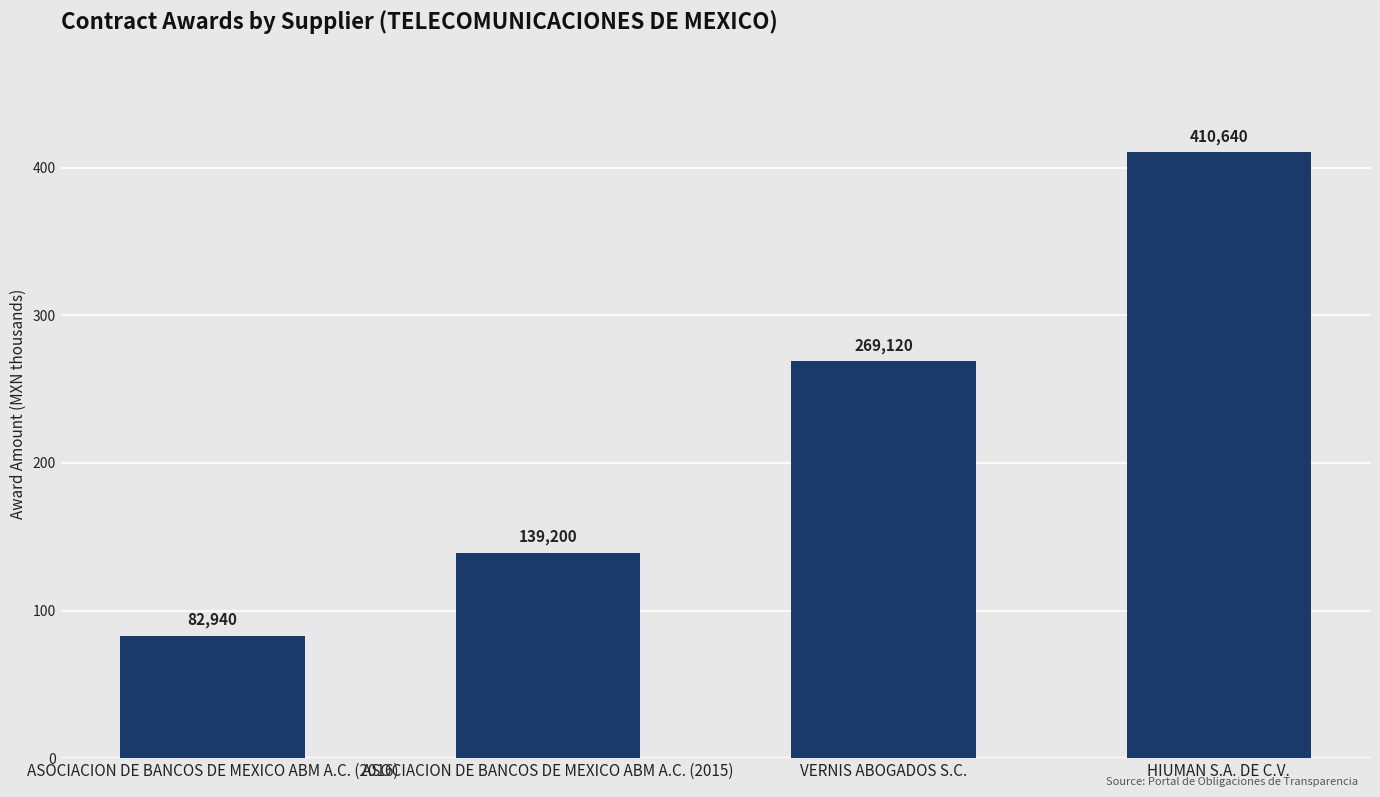

Where is the data nearest to the value 246790?

VERNIS ABOGADOS S.C.